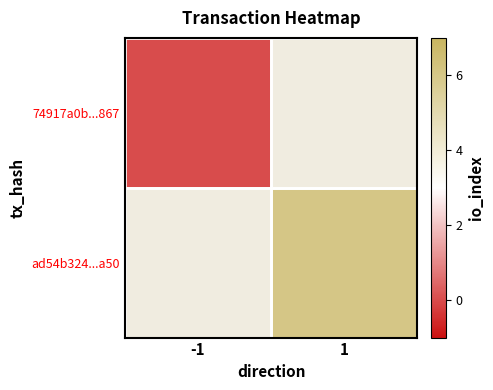

Which category has the lowest value in the ad54b324...a50 series?

-1